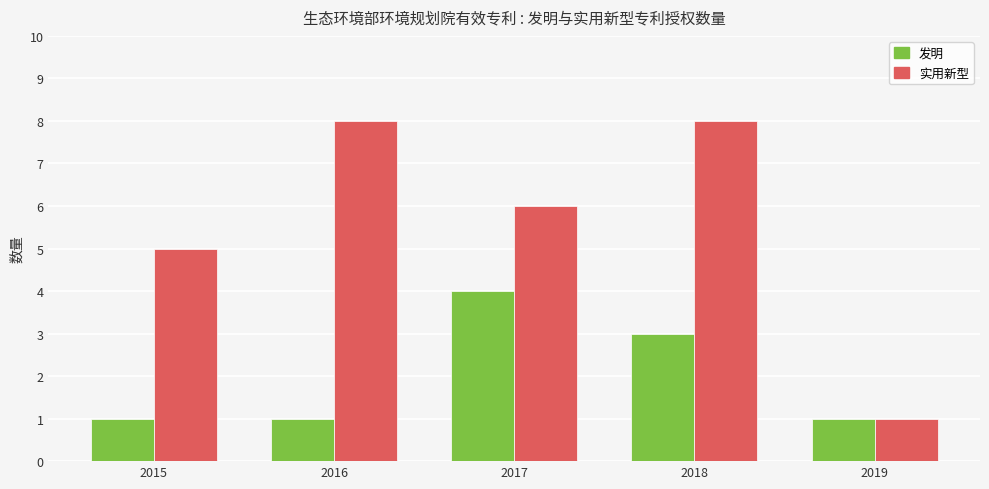

Are the bars grouped side by side (vs. stacked)?

Yes